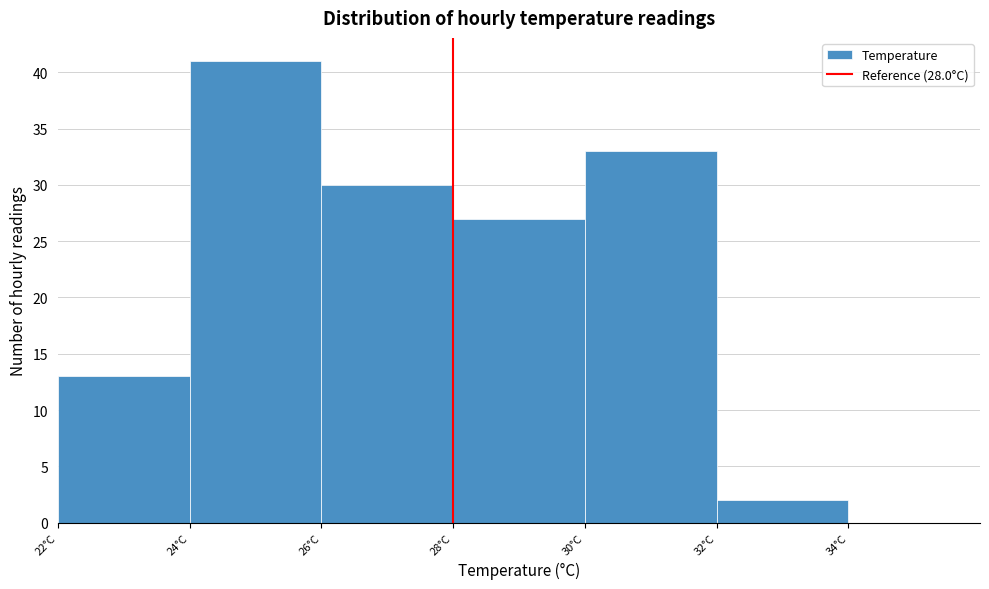

What is the height of the bar covering 24 to 26 on the x-axis? The values are not printed on the chart, so give them approximately, as read against the axis.

41